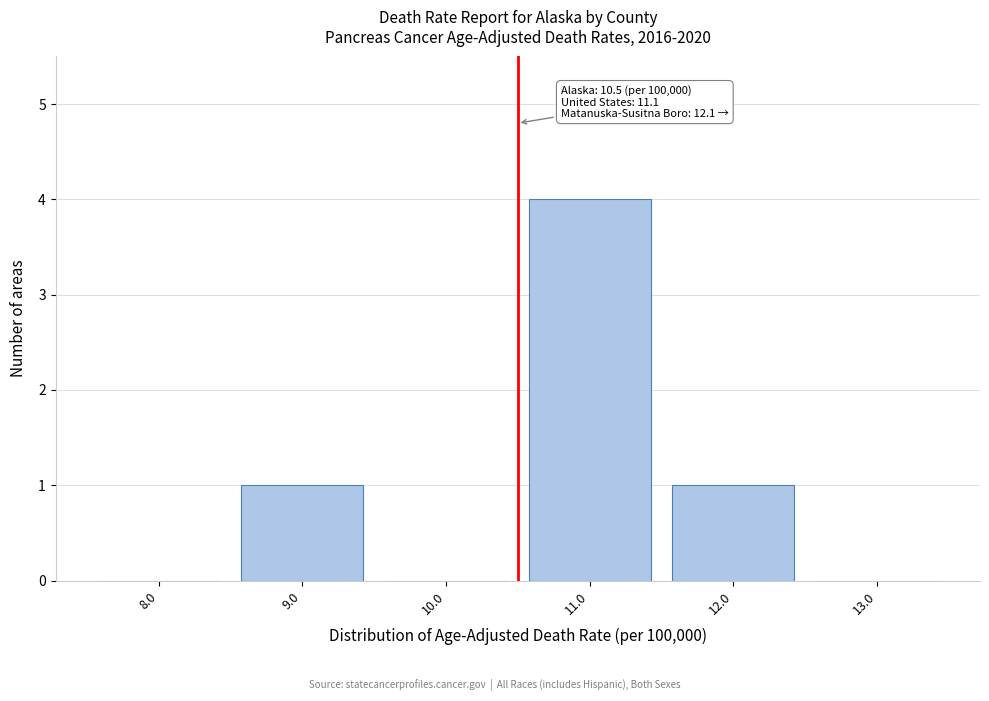

Over which range of the x-axis is the bar tallest?

10.5 to 11.5